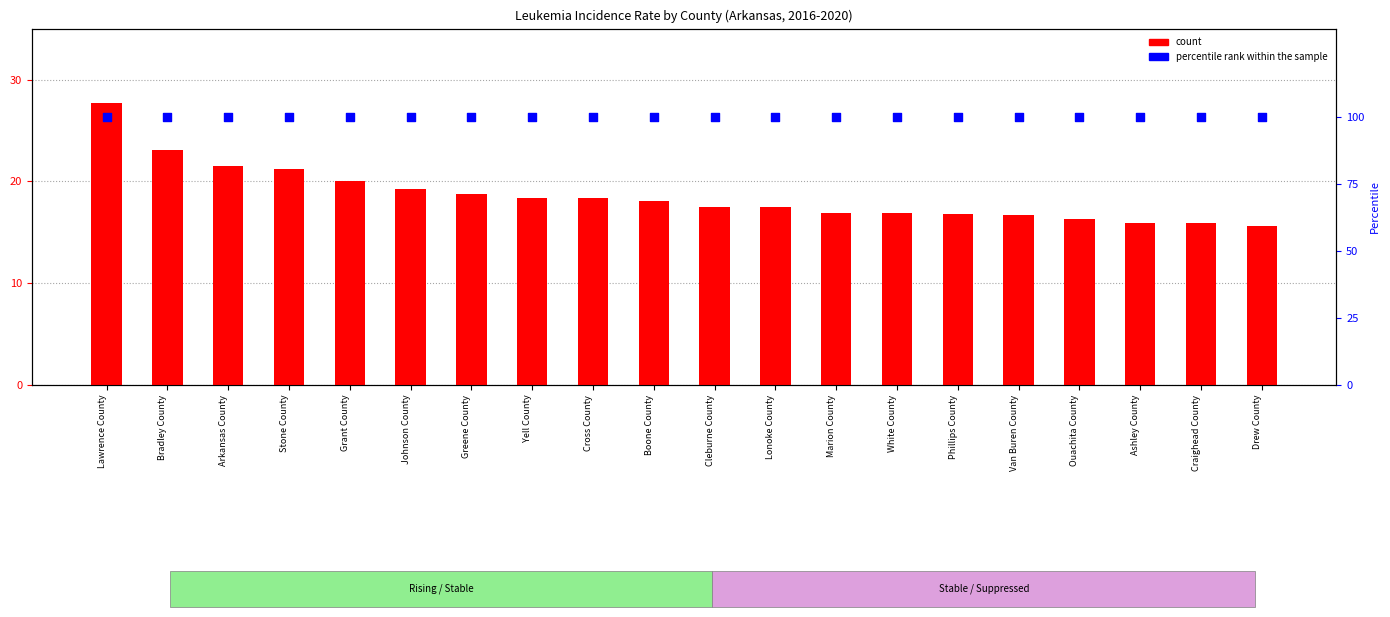

What are all the series names shown in the legend?

count, percentile rank within the sample